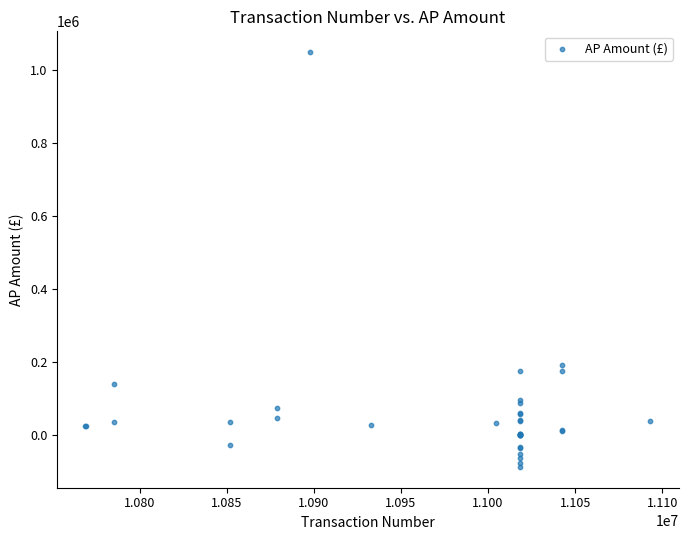

What Y value in the scatter plot is closest to 481776?

192602.0